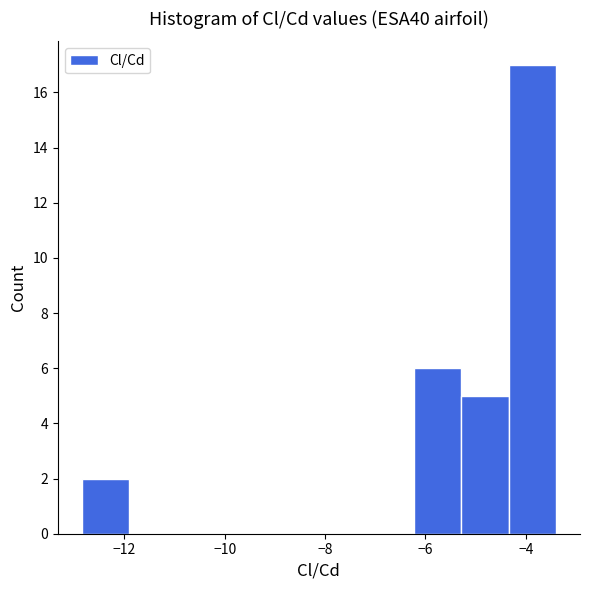

How tall is the bar that spans -6.2 to -5.2 on the x-axis? Neither the bar edges nor the heights are printed on the chart, so give them approximately, as read against the axes.

6